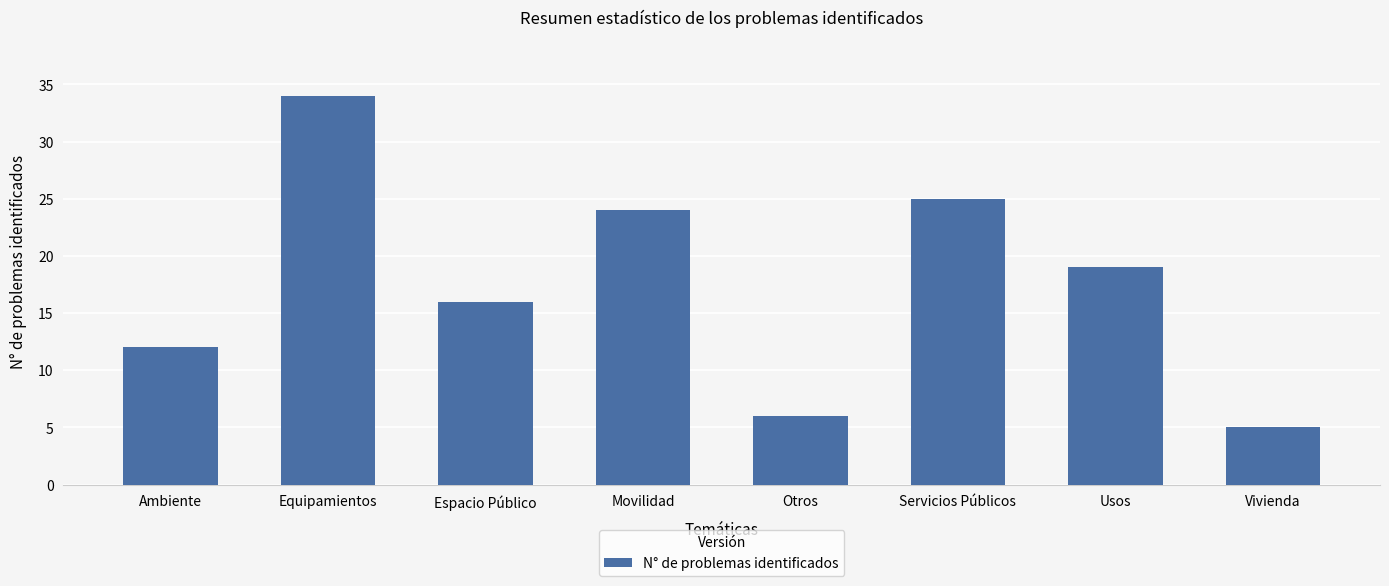

List the labels in order of value, largest first.

Equipamientos, Servicios Públicos, Movilidad, Usos, Espacio Público, Ambiente, Otros, Vivienda